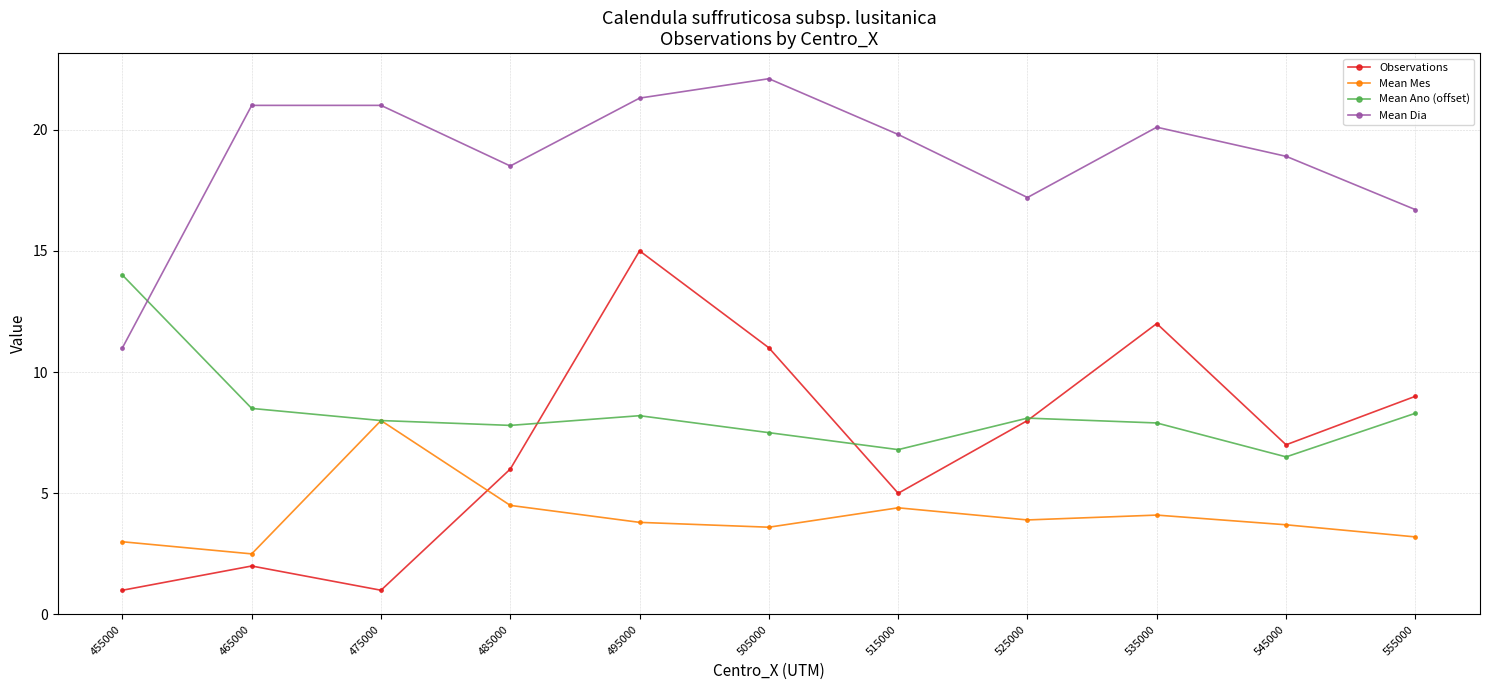

What is the total value across all series at 495000?

48.3